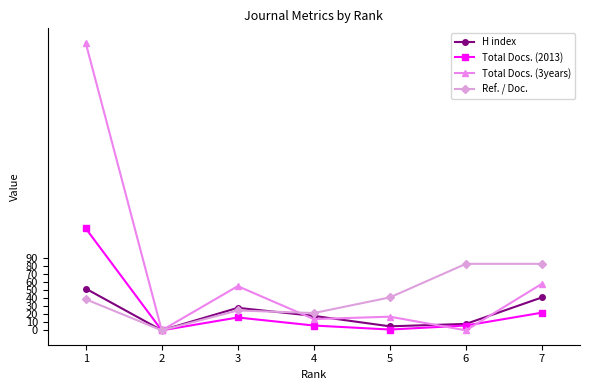

What is the total value across all series at 6?

96.8